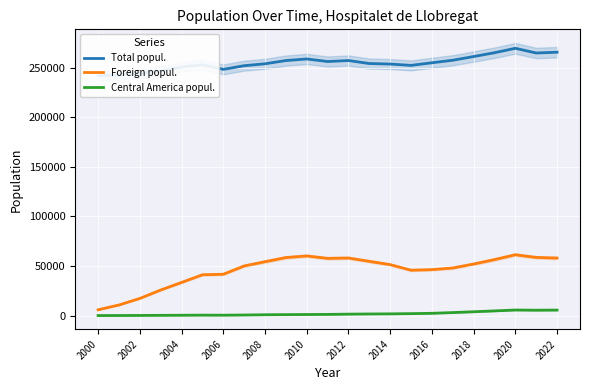

What is the approximate value of Central America popul. at 2012, to the nearest 50?

1500